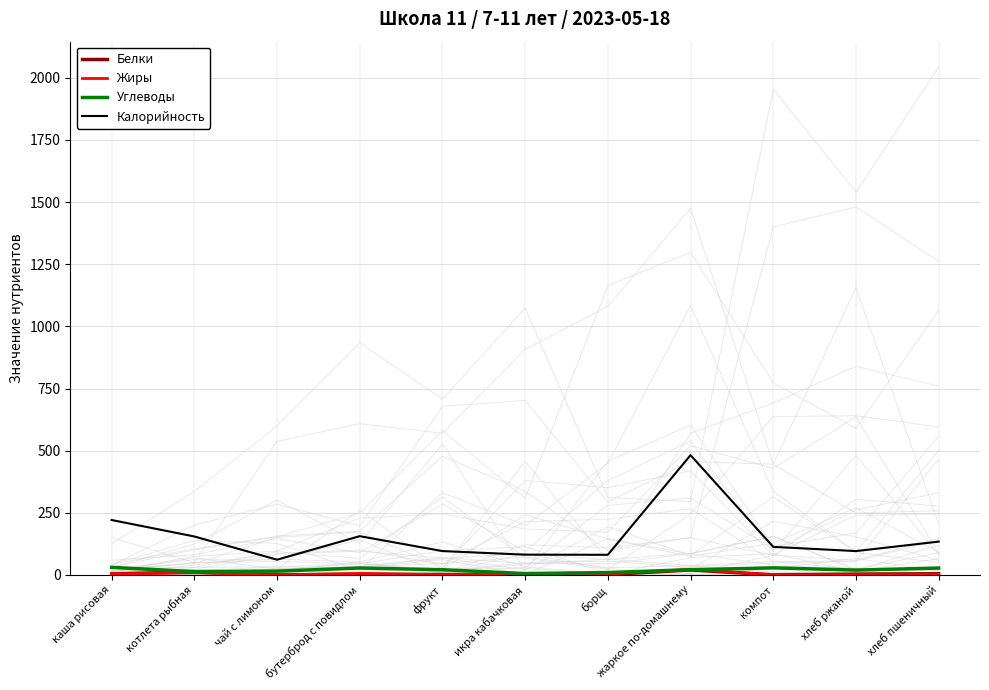

Reading left to right, list all the values displayed in this chart.

Белки: 4.1	12.0	0.2	2.4	1.5	1.2	1.4	20.2	0.3	3.3	4.6
Жиры: 4.2	8.9	0.0	5.9	0.5	5.4	4.1	22.6	0.1	0.6	1.9
Углеводы: 30.5	13.3	15.2	27.8	21.0	5.4	9.6	20.7	28.5	19.5	27.7
Калорийность: 221.0	154.8	61.3	156.0	96.0	81.6	81.1	481.9	112.9	96.0	134.0